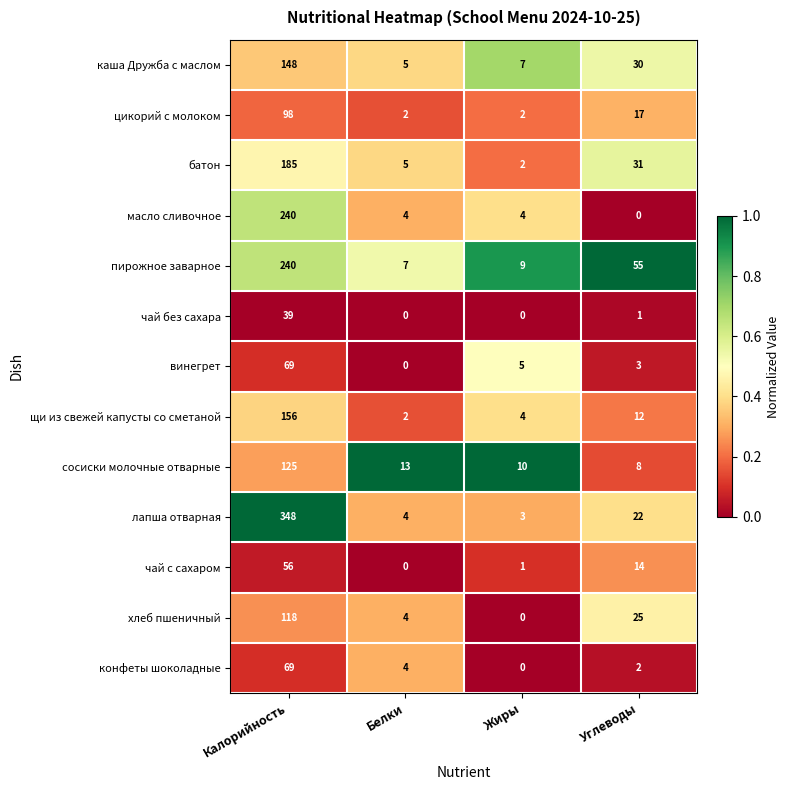

Between Калорийность and Белки, which series saw the biggest shift?

лапша отварная